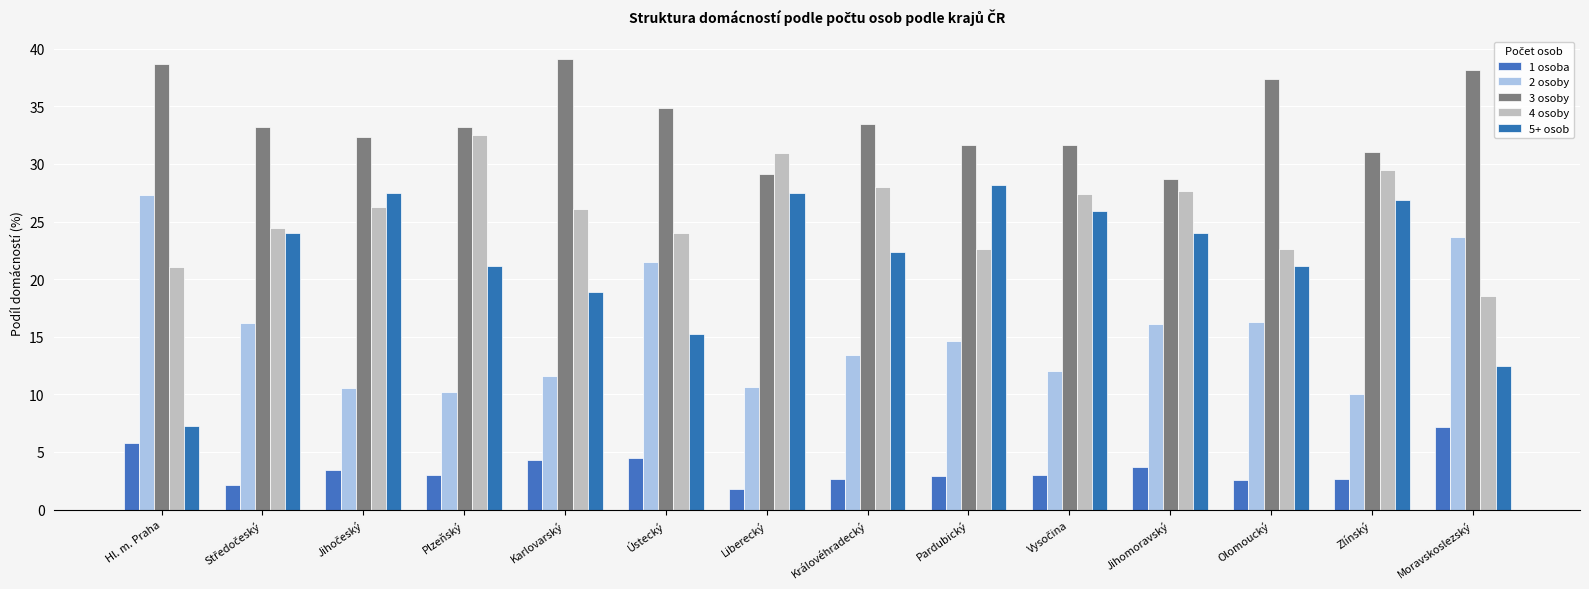

Count the number of categories in the chart.

14